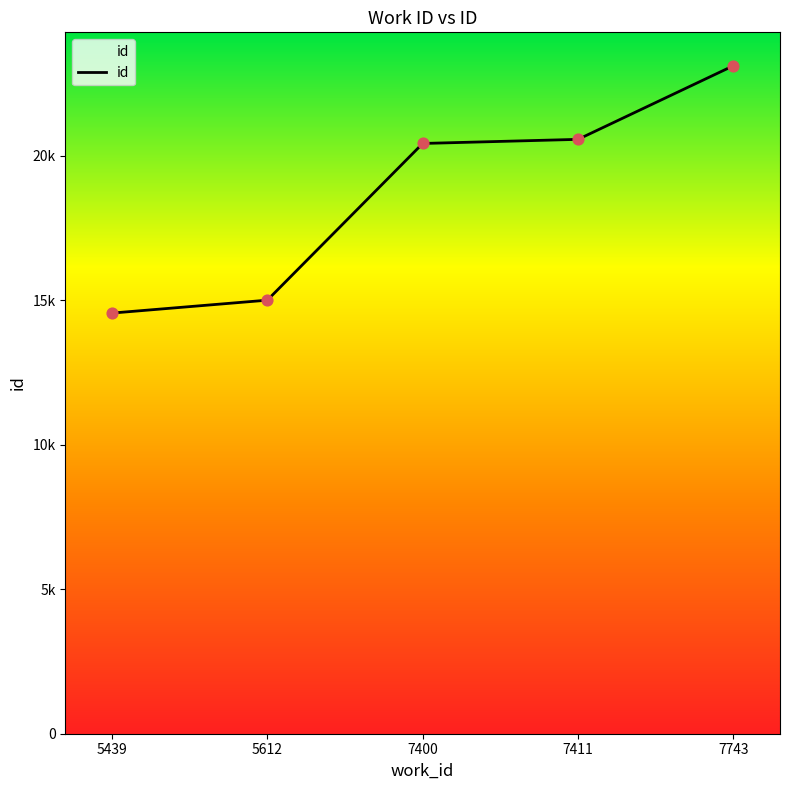

Is this an area chart (filled region under the line)?

Yes